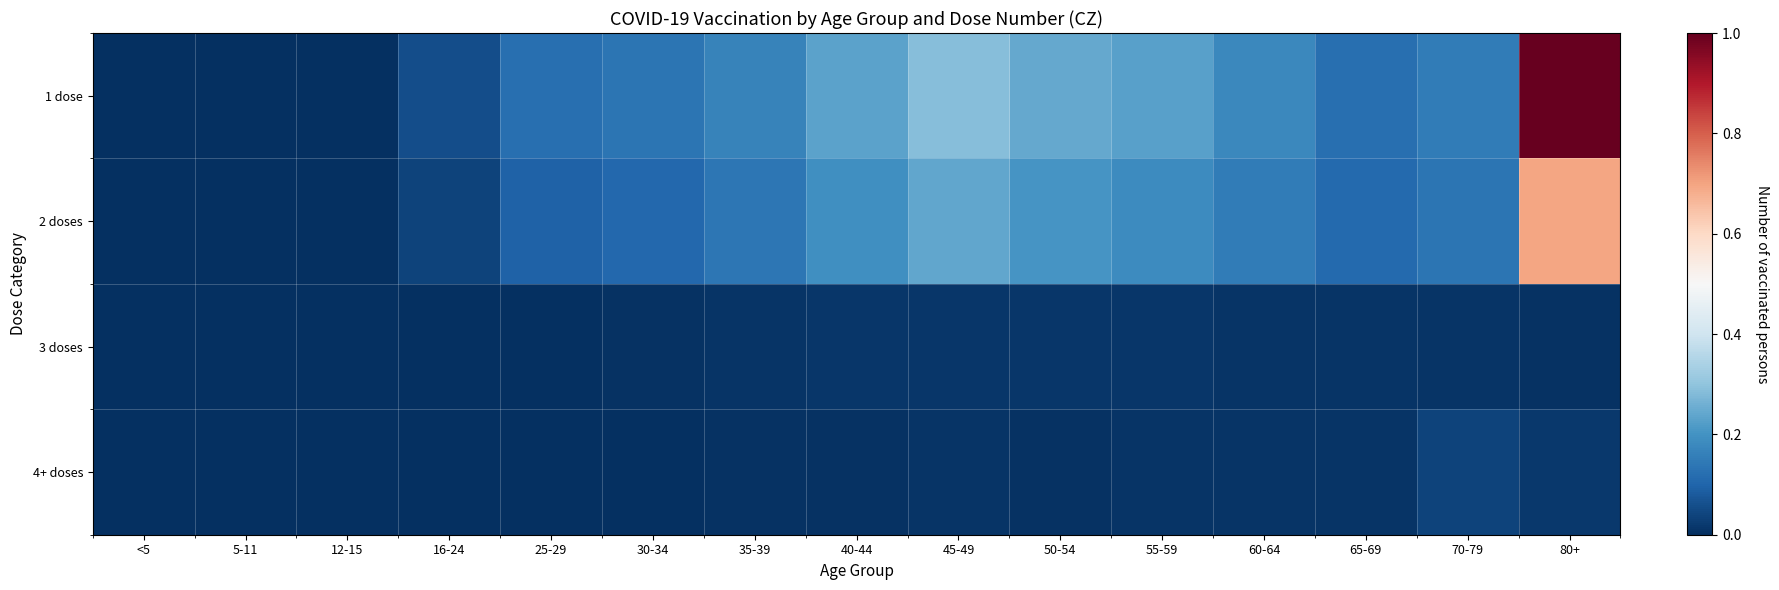

Rank the series by their maximum value, from highest to lowest.

1 dose, 2 doses, 4+ doses, 3 doses